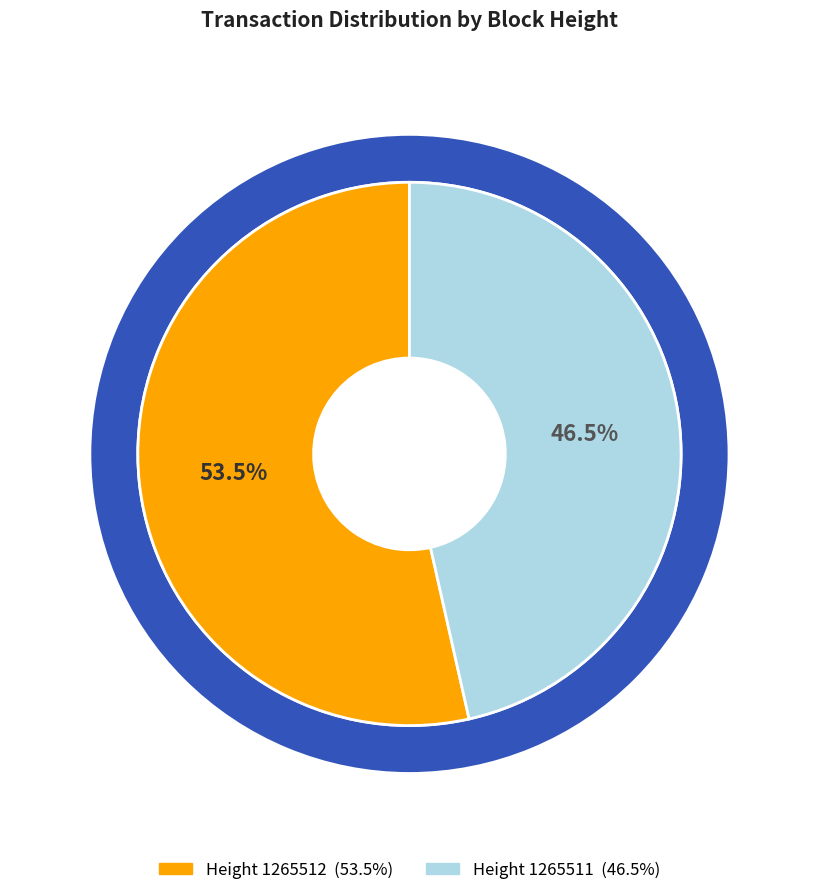

Between 1265511 and 1265512, which is larger?

1265512